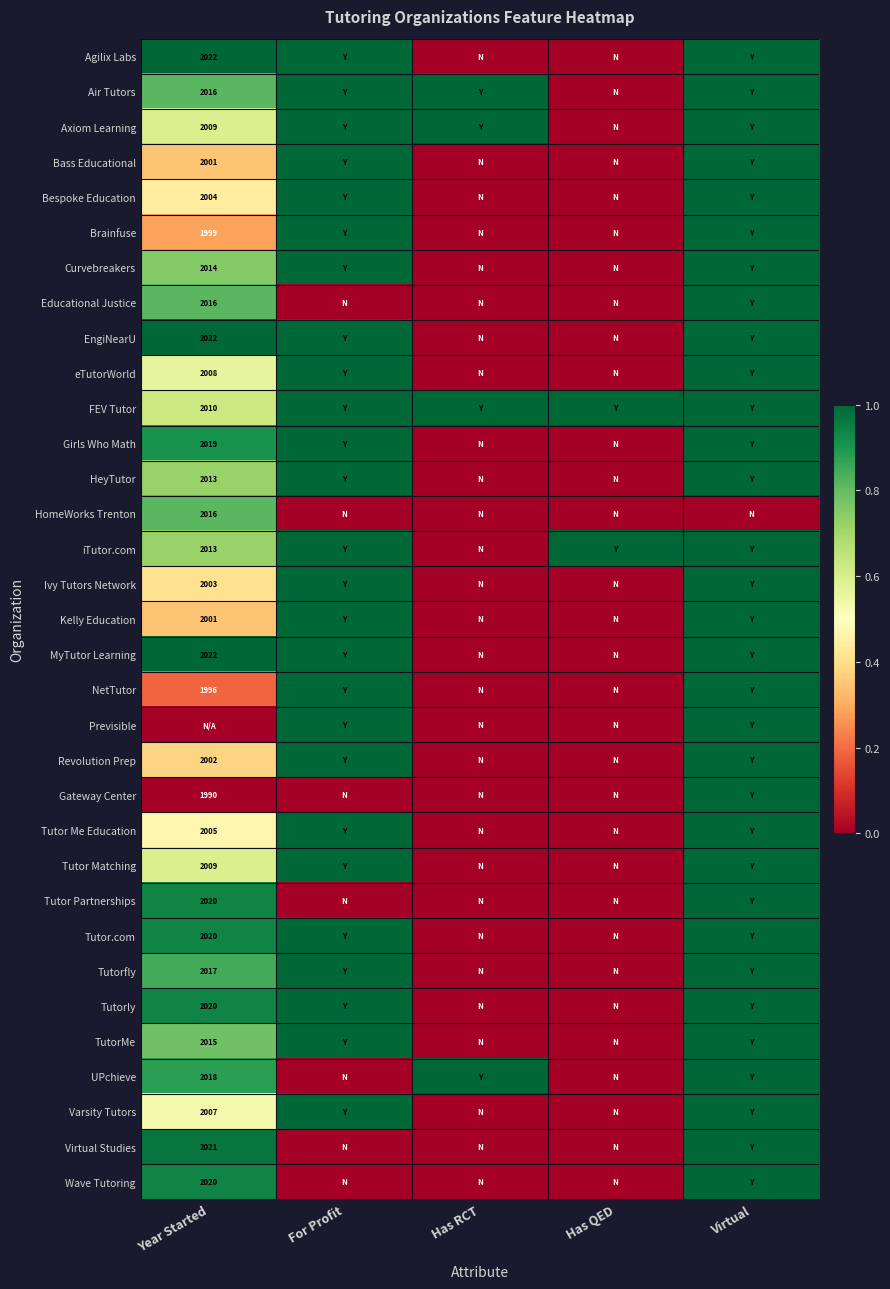

The value of Bass Educational at Year Started is 2001. True or false?

True